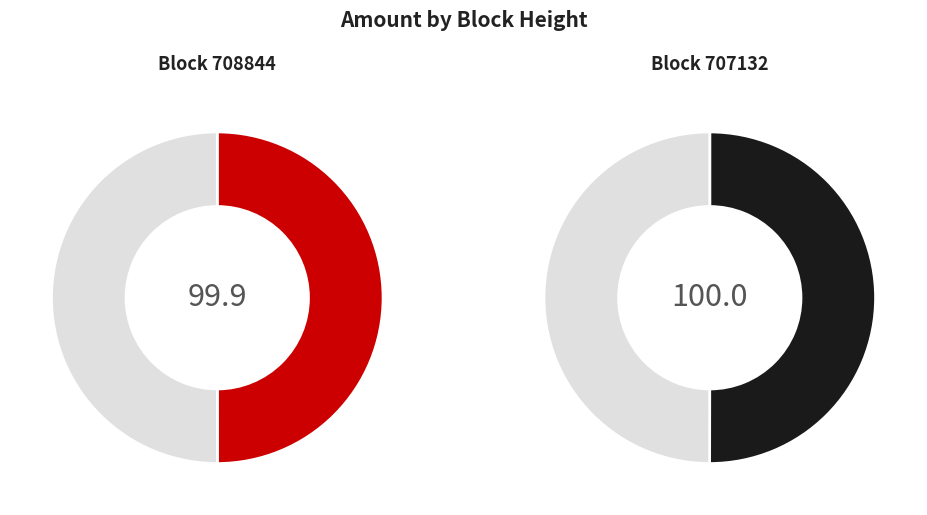

Rank the categories by value from highest to lowest.

707132, 708844